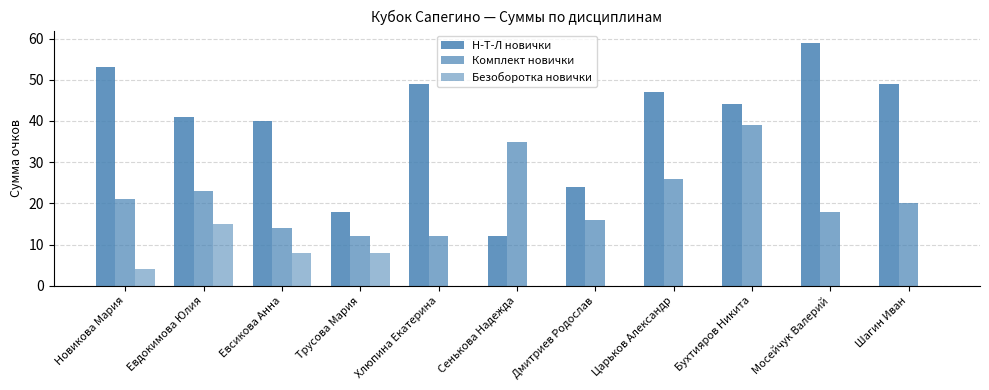

Count the number of categories in the chart.

11